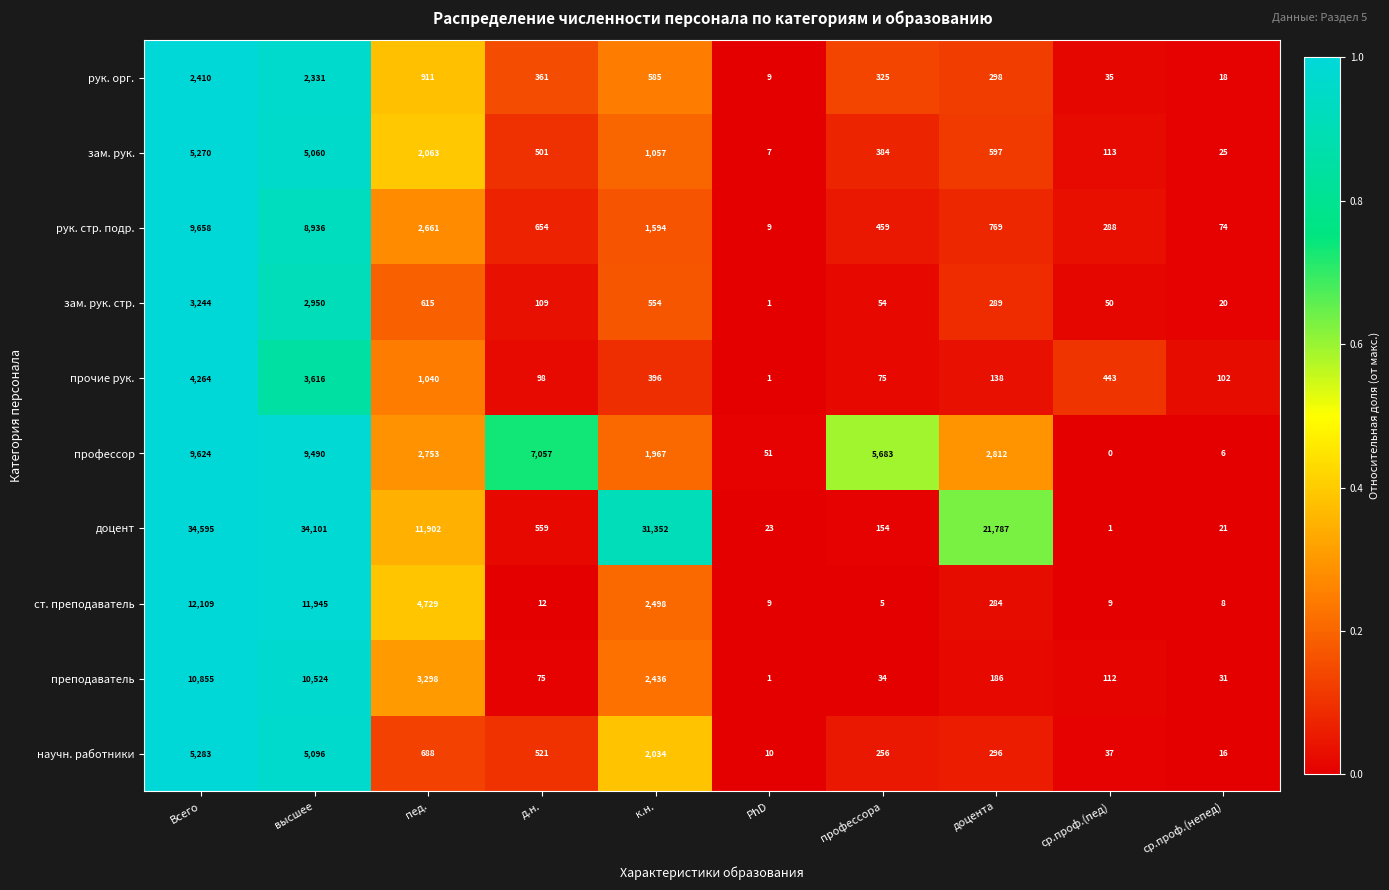

True or false: доцент has a value of 239 at профессора.

False